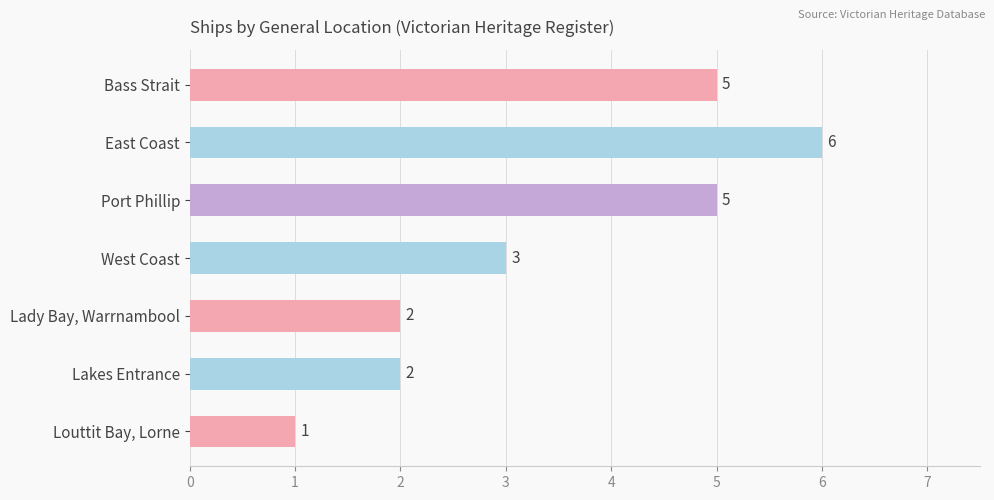

Approximately how many times larger is the value at Port Phillip compared to East Coast?

0.8